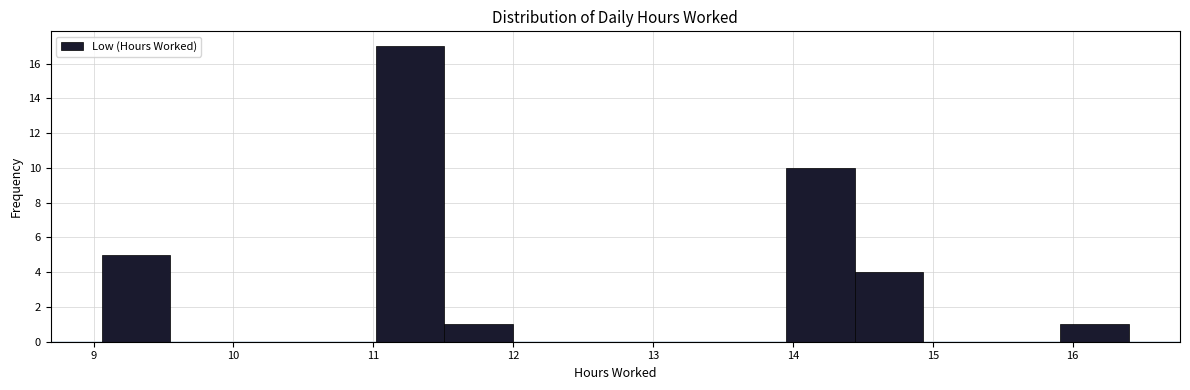

Over which range of the x-axis is the bar tallest?

11.0 to 11.5